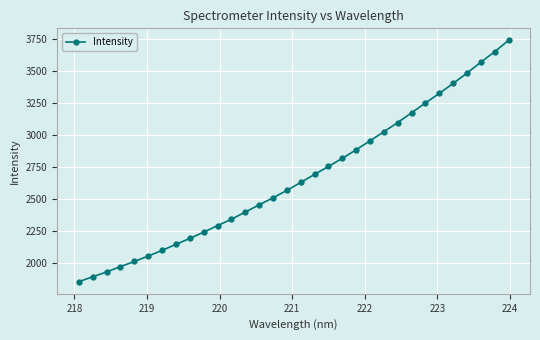

What is the value of the 29th point from the left?

3483.5